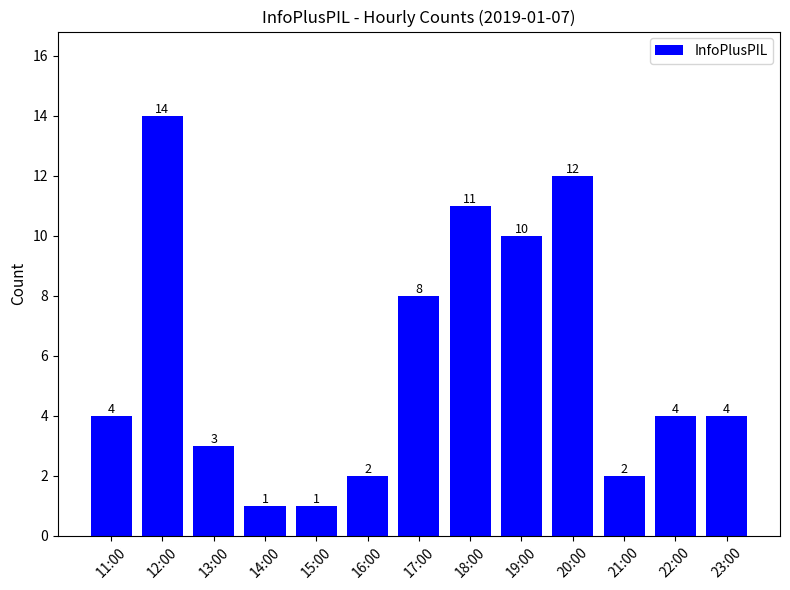

At which category does the chart reach its peak across all series?

12:00